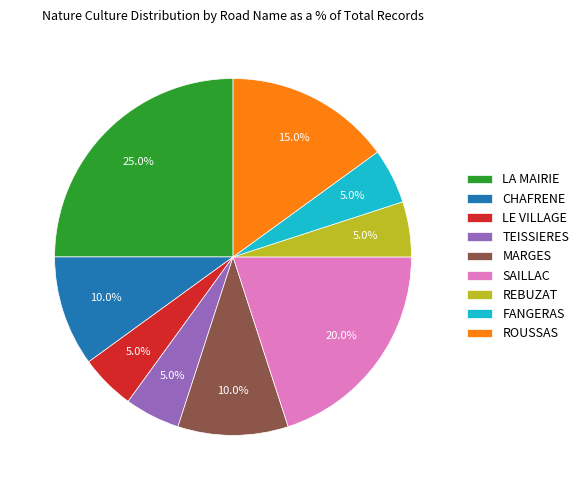

True or false: TEISSIERES accounts for 19% of the total.

False